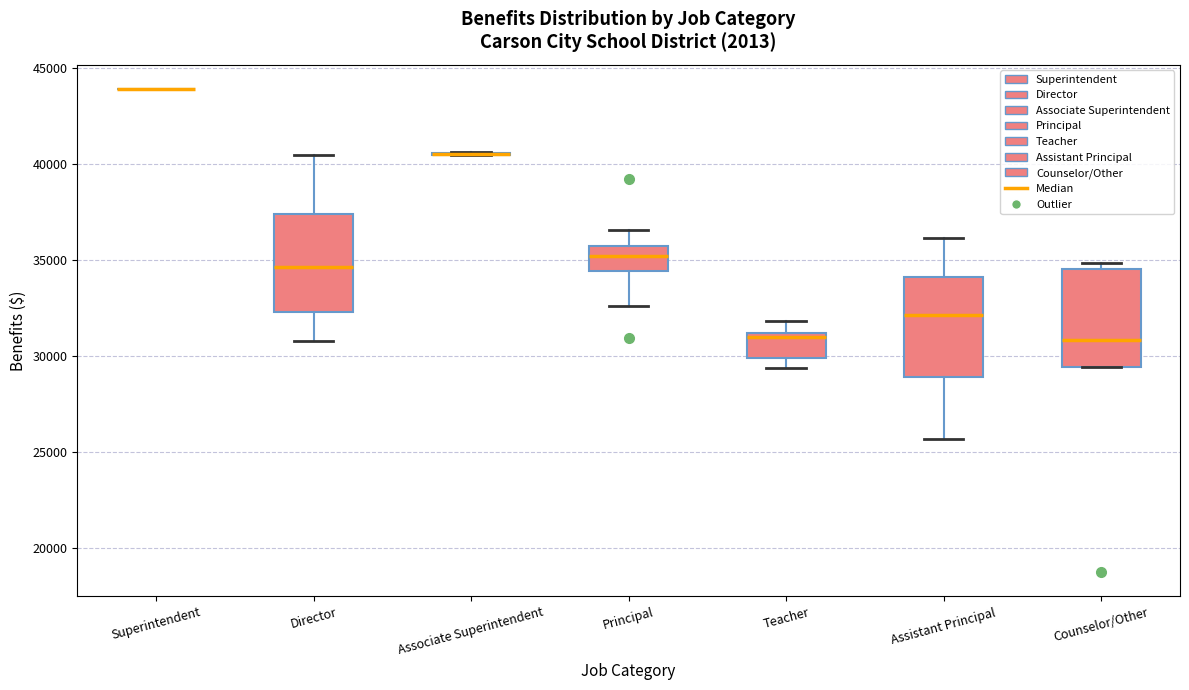

Reading left to right, transcribe this box plot: for each box, give where its median line is, the range the box spans, and where its two whiskers end, as read against the y-axis. The values are not printed on the chart, so give them approximately, as read against the axis.

Superintendent: box collapsed to a line at 44000, whiskers 44000 to 44000
Director: median 34500, box 32500 to 37500, whiskers 31000 to 40500
Associate Superintendent: box collapsed to a line at 40500, whiskers 40500 to 40500
Principal: median 35000, box 34500 to 35500, whiskers 32500 to 36500
Teacher: median 31000 (just below the box's upper edge), box 30000 to 31000, whiskers 29500 to 32000
Assistant Principal: median 32000, box 29000 to 34000, whiskers 25500 to 36000
Counselor/Other: median 31000, box 29500 to 34500, whiskers 29500 to 35000